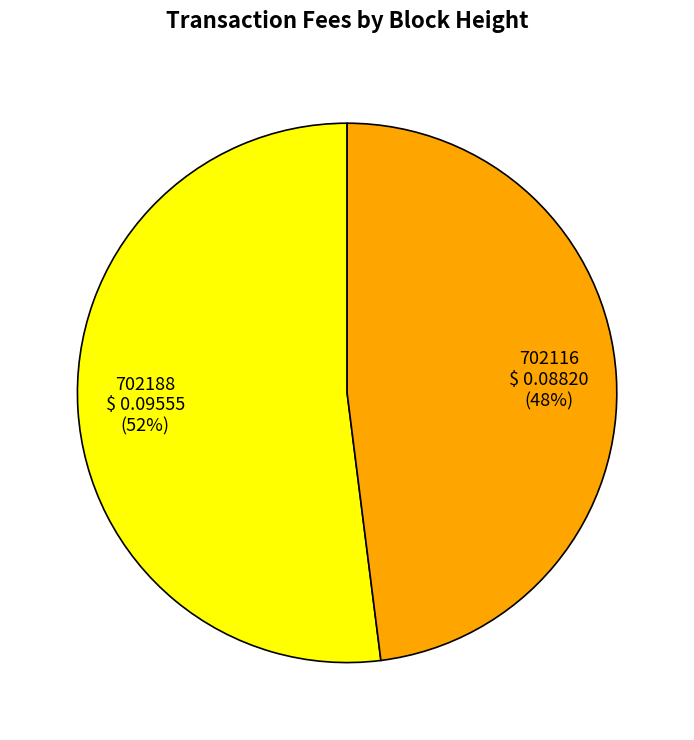

To the nearest percent, what portion does 702116 represent?

48%